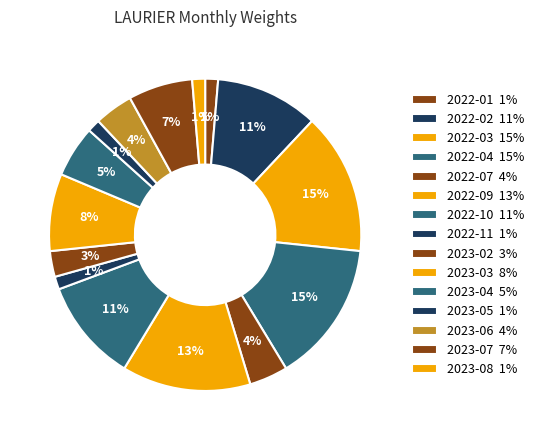

How many segments does this pie chart have?

15